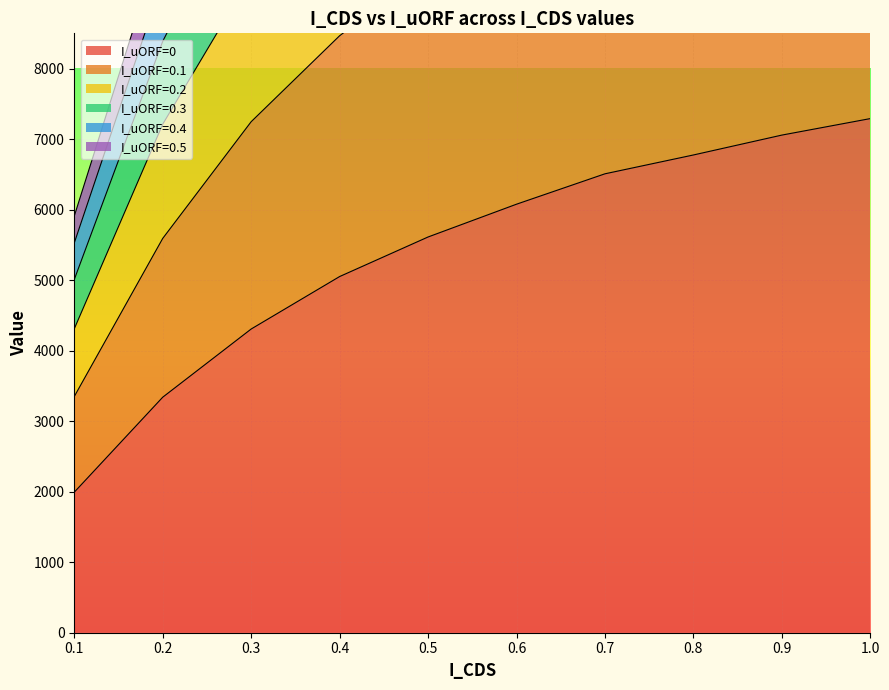

Which series has the largest range (max minus min)?

I_uORF=0.4